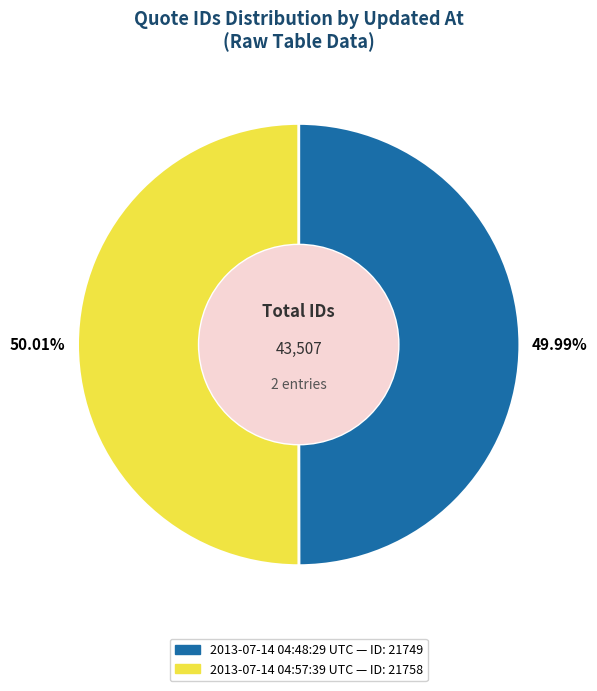

What is the ratio of the value at 2013-07-14 04:57:39 UTC to the value at 2013-07-14 04:48:29 UTC?

1.0